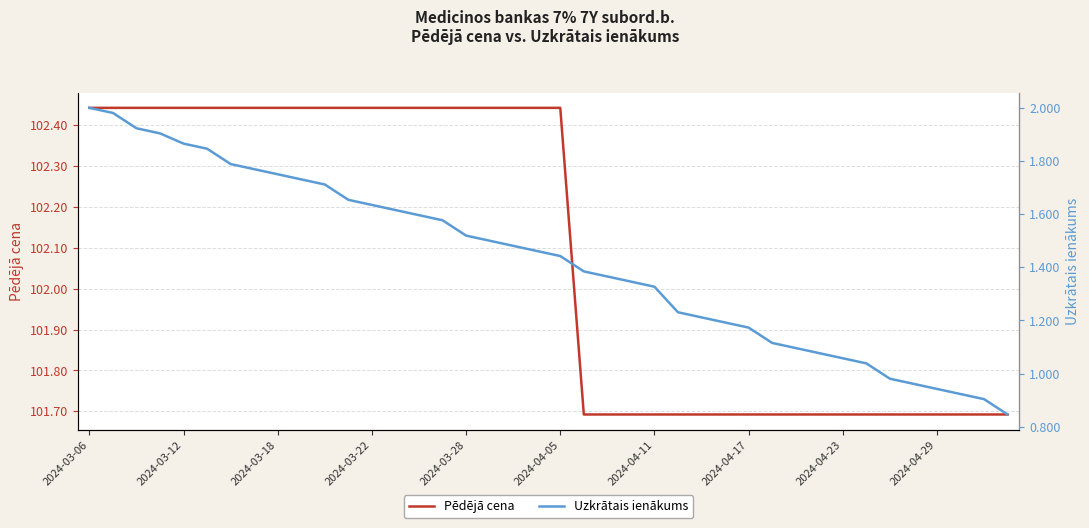

At how many categories does at least one series exceed 10?

40